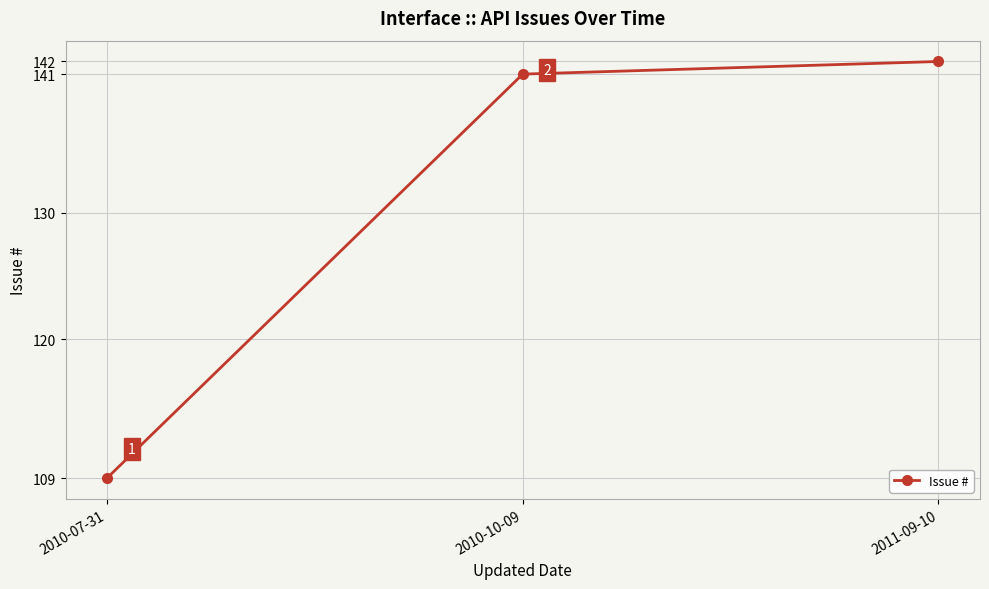

What is the sum of the values at 2011-09-10 and 2010-10-09?

283